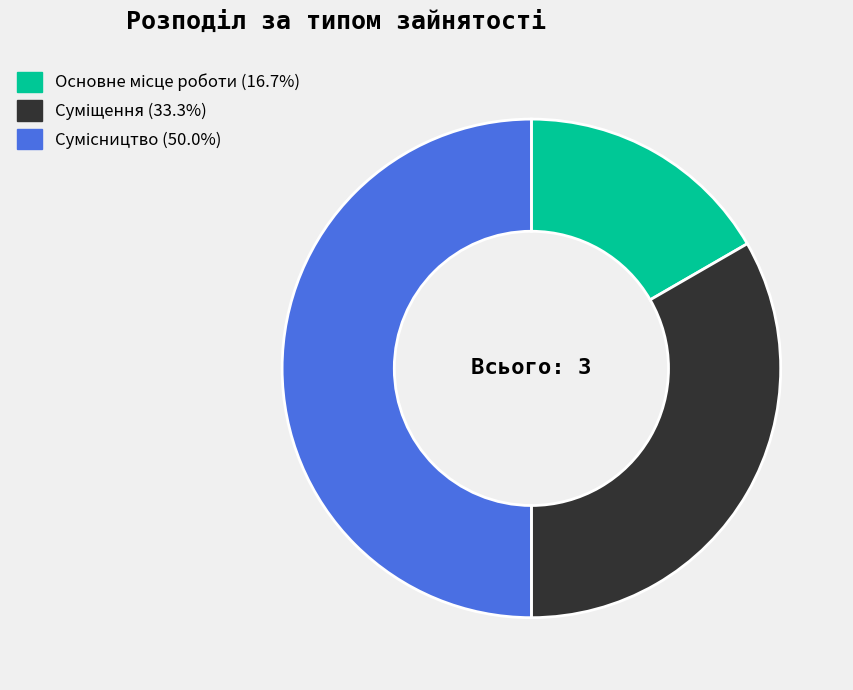

The Основне місце роботи slice represents 8% of the pie. True or false?

False